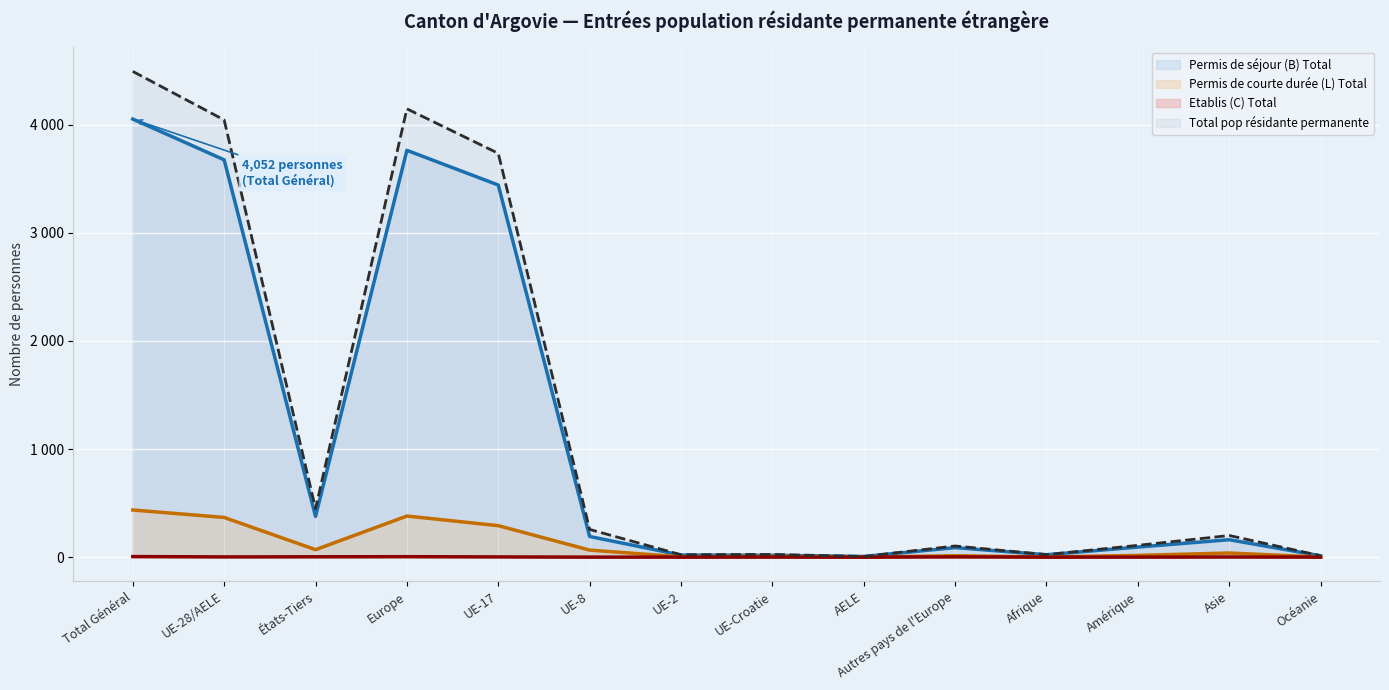

Which category has the lowest value across all series?

AELE